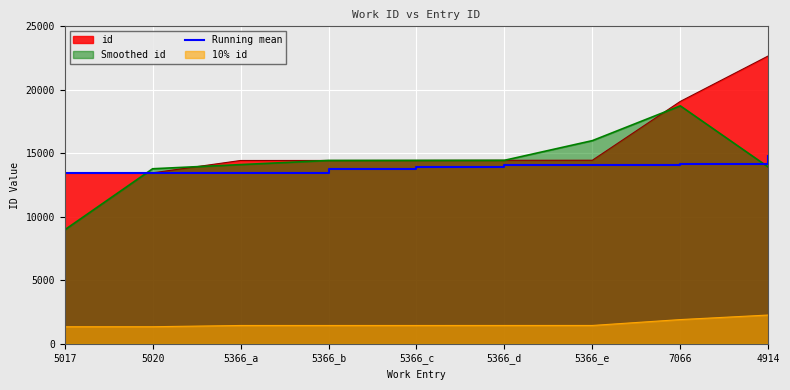

How many categories are shown in the chart?

9